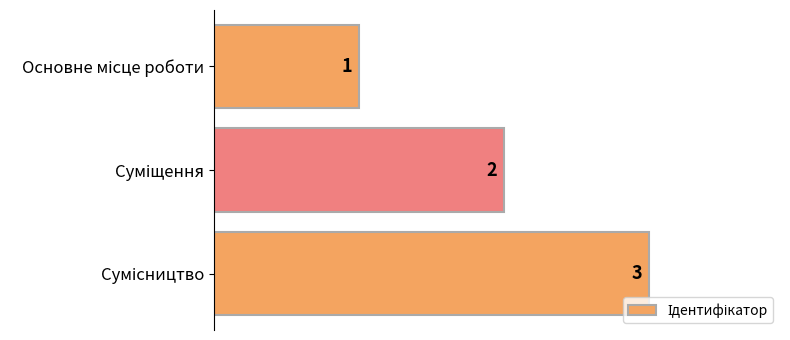

What is the greatest value displayed?

3